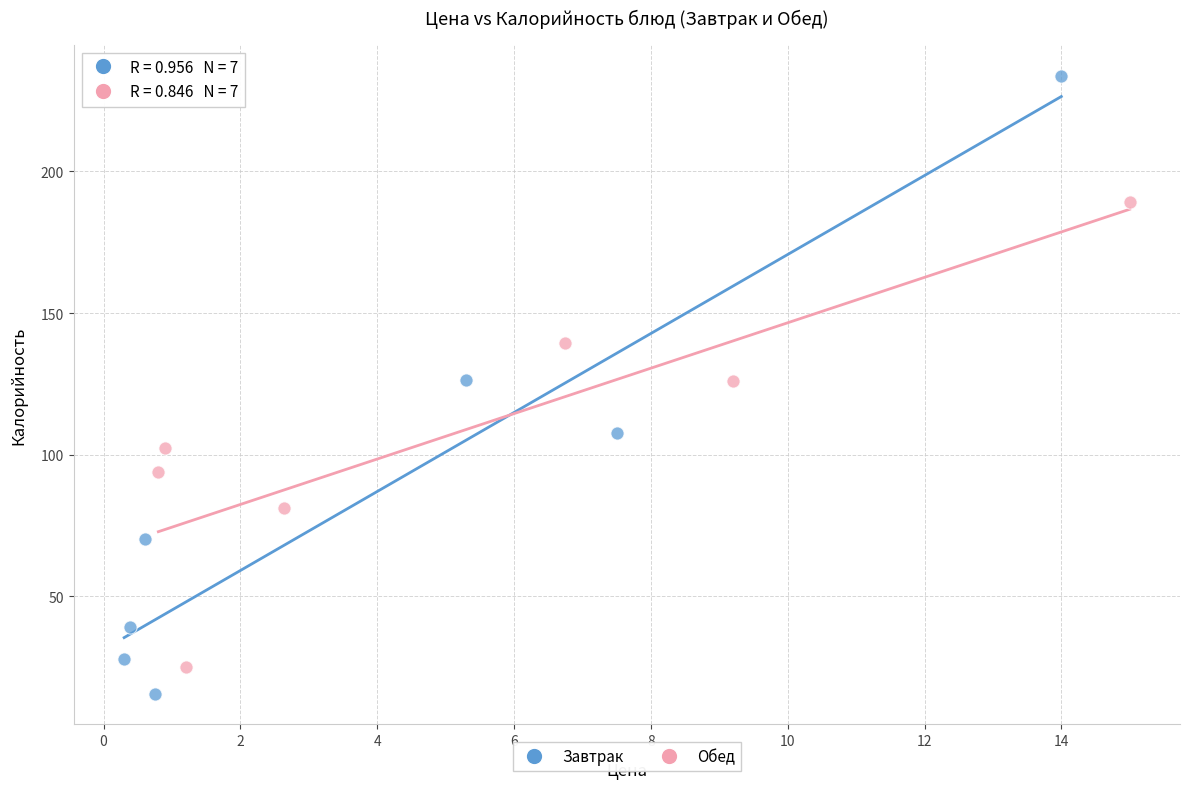

Which series reaches the maximum Y coordinate?

Завтрак